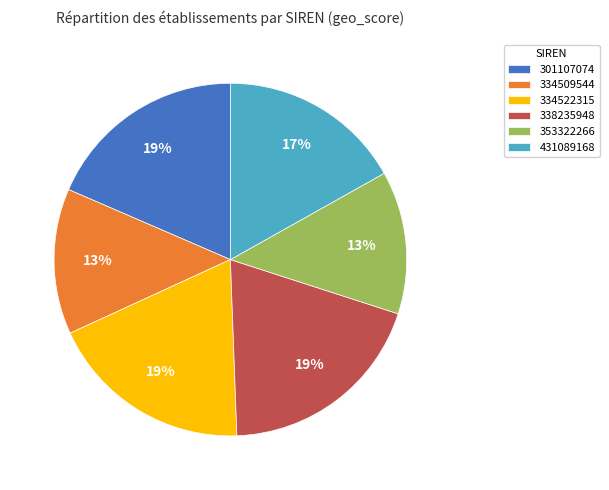

Do 431089168 and 334509544 together represent more than half of the pie?

No